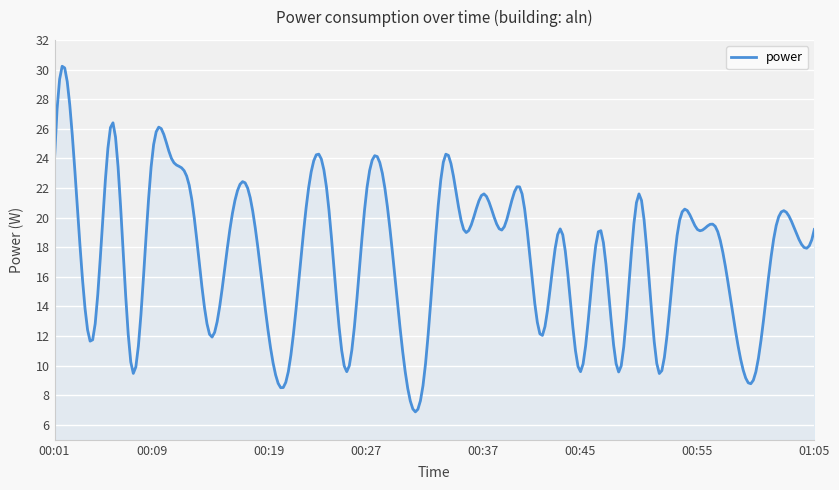

What is the maximum value shown in the chart?

30.2